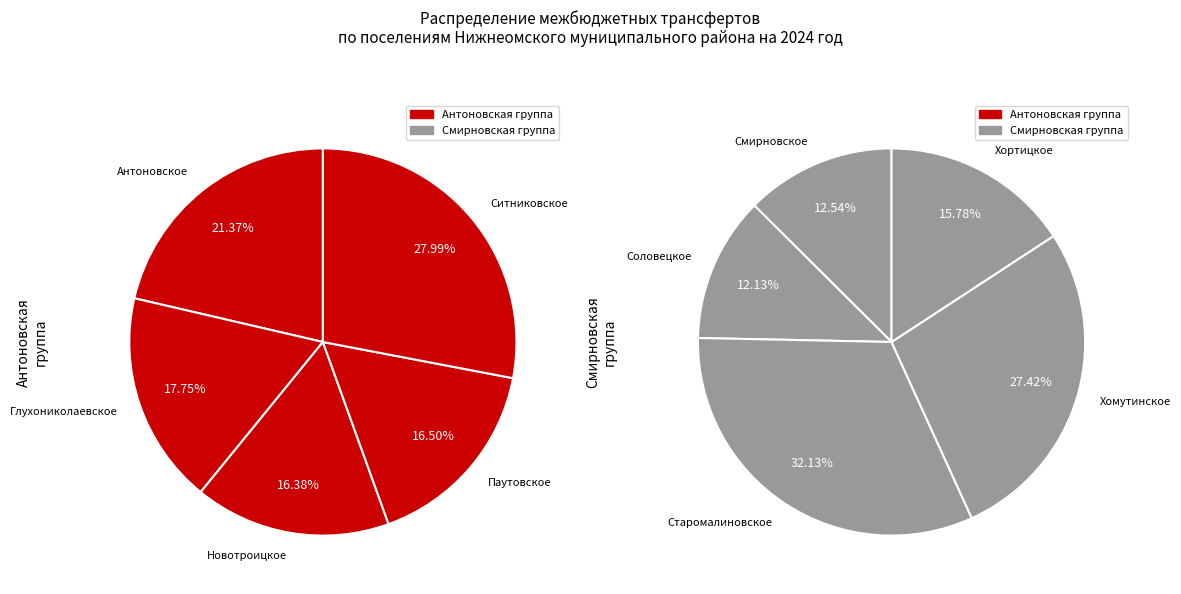

Does any single category account for the majority?

No